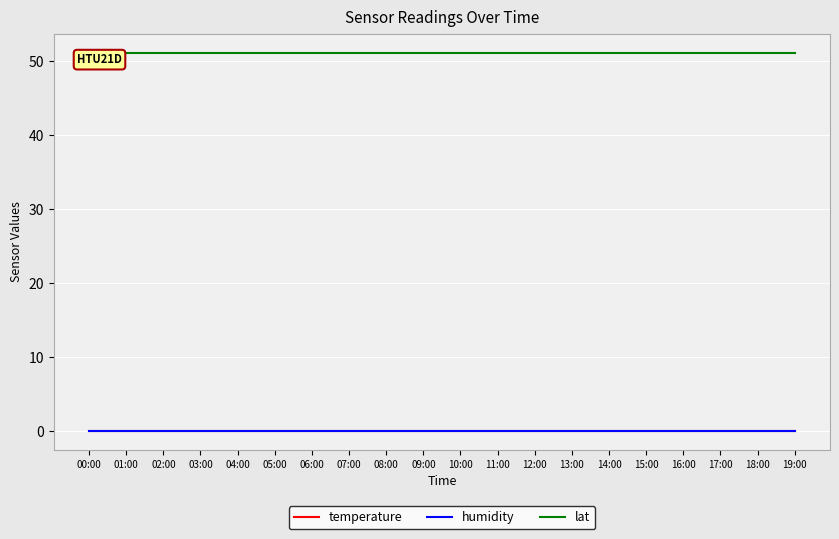

What is the label of the 17th point from the right?

03:00